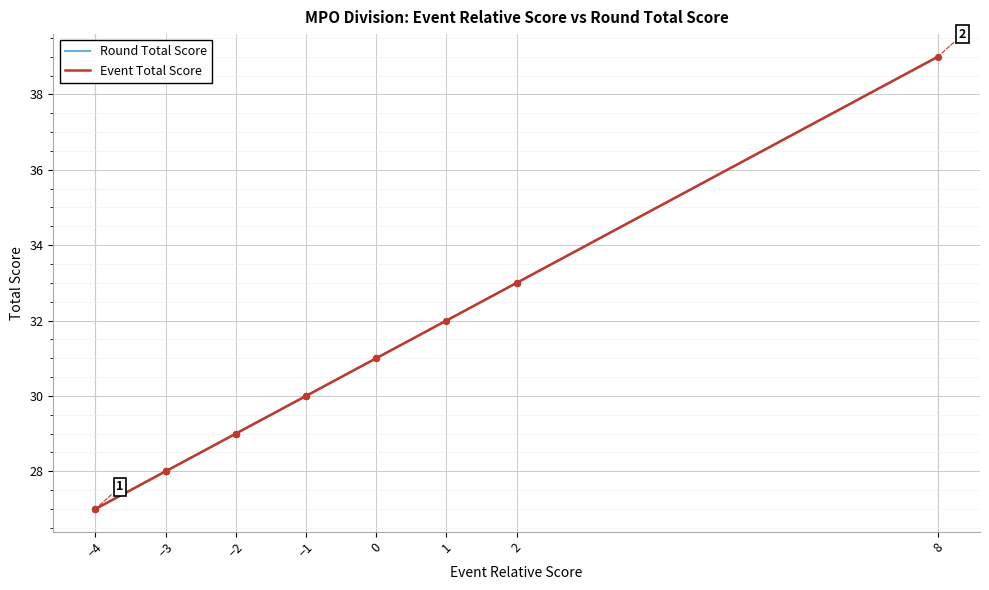

What are all the series names shown in the legend?

Round Total Score, Event Total Score